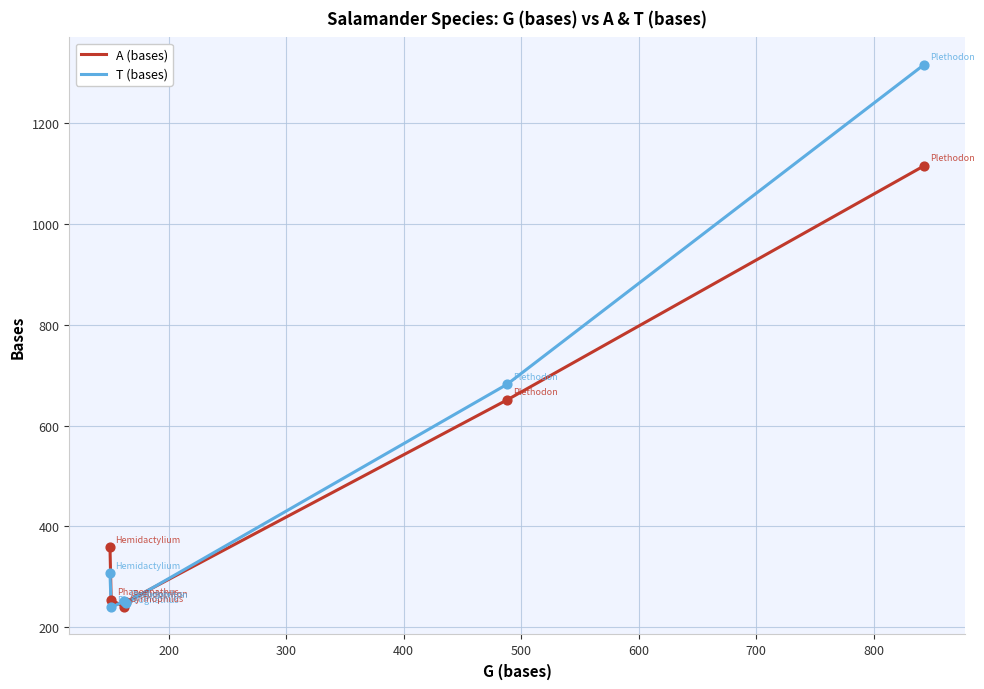

What are all the series names shown in the legend?

A (bases), T (bases)